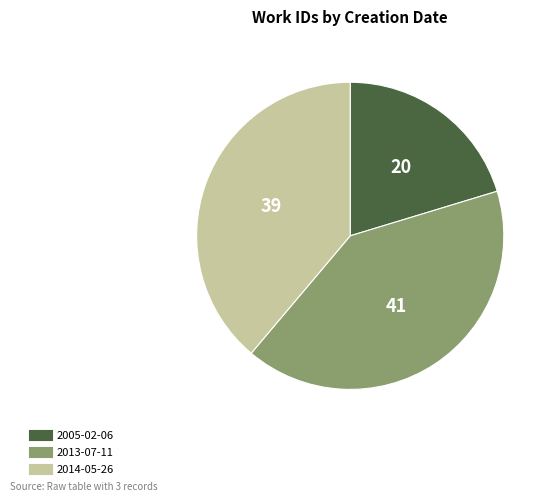

Is there a majority slice in this chart?

No